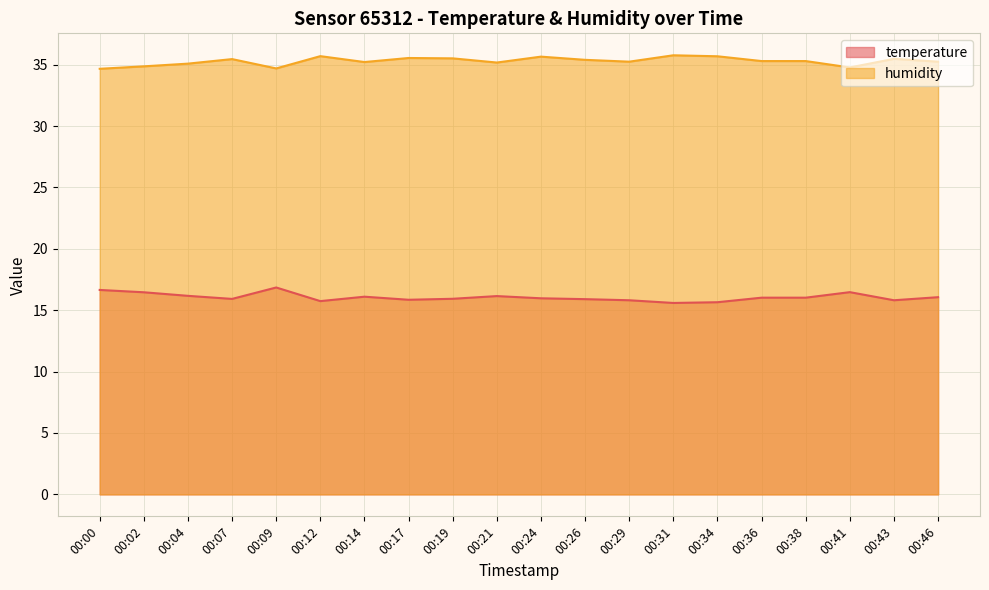

What are all the series names shown in the legend?

temperature, humidity